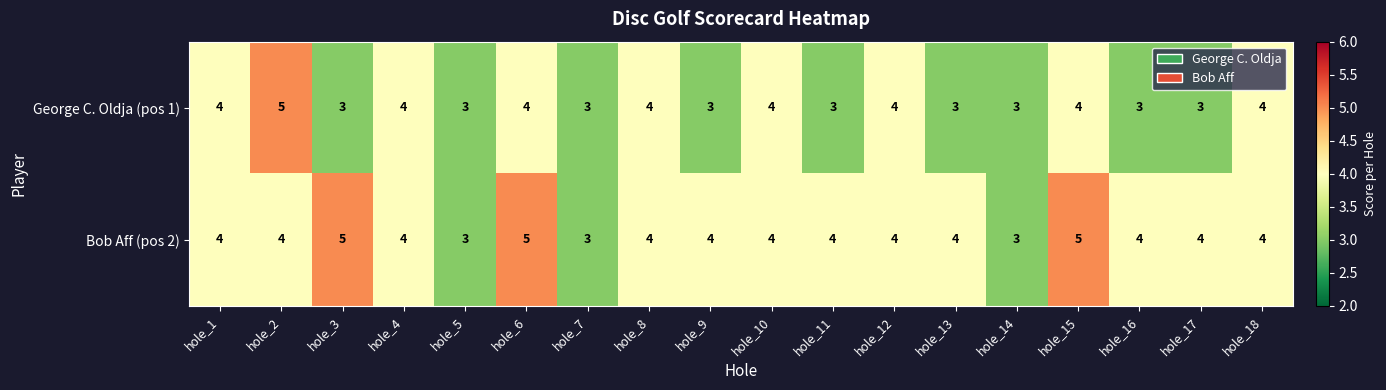

Rank the series by their average value, from highest to lowest.

Bob Aff (pos 2), George C. Oldja (pos 1)